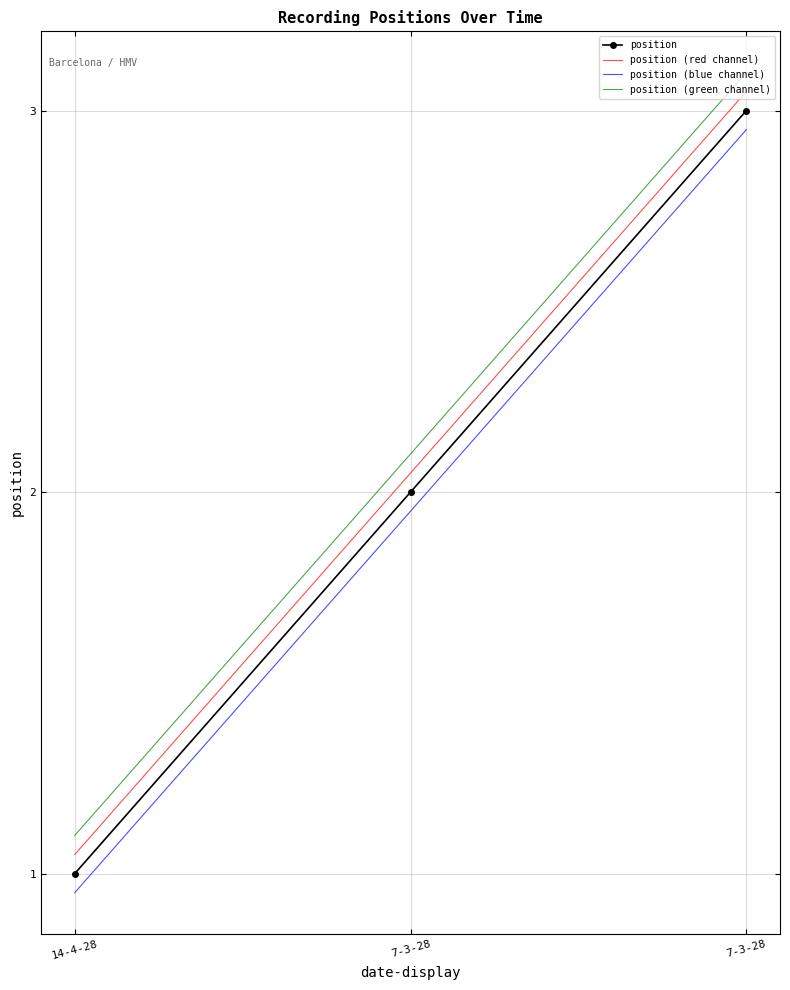

What is the label of the 2nd point from the right?

7-3-28